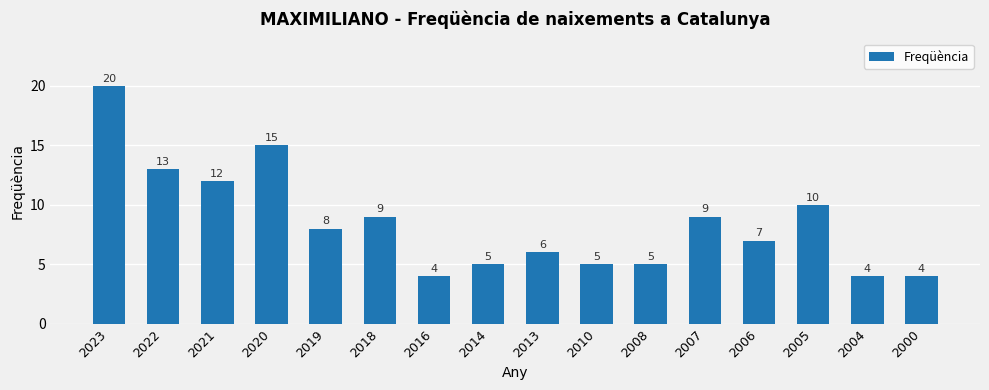

How many categories are shown in the chart?

16